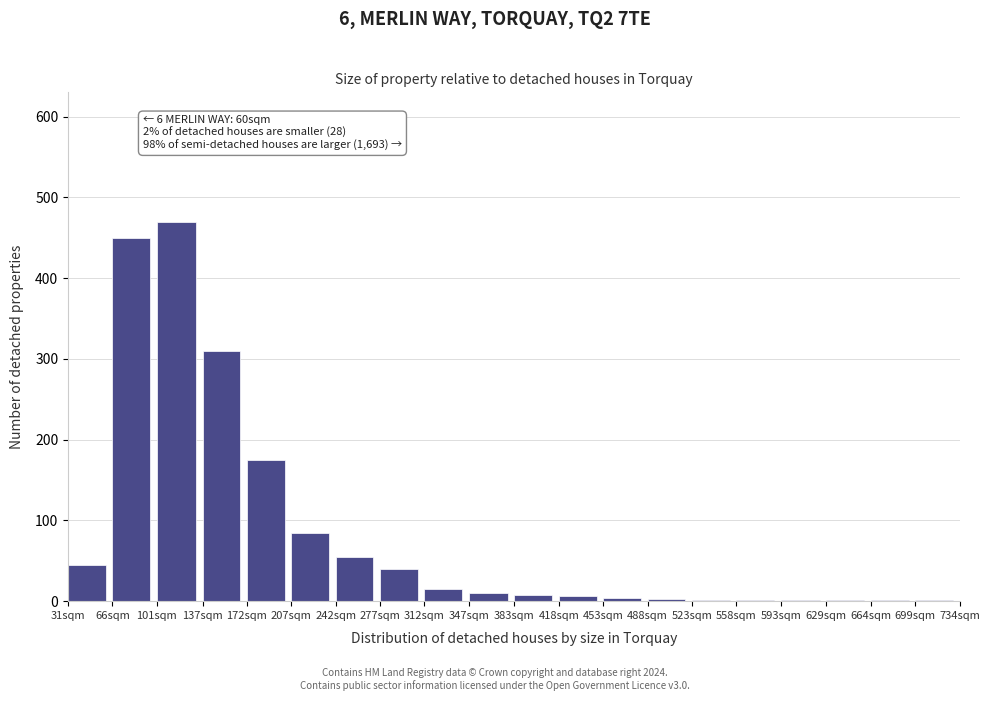

The value at 31sqm is 45. True or false?

True